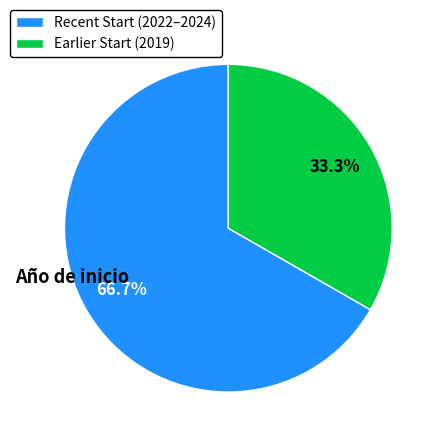

Between Recent Start (2022–2024) and Earlier Start (2019), which is larger?

Recent Start (2022–2024)